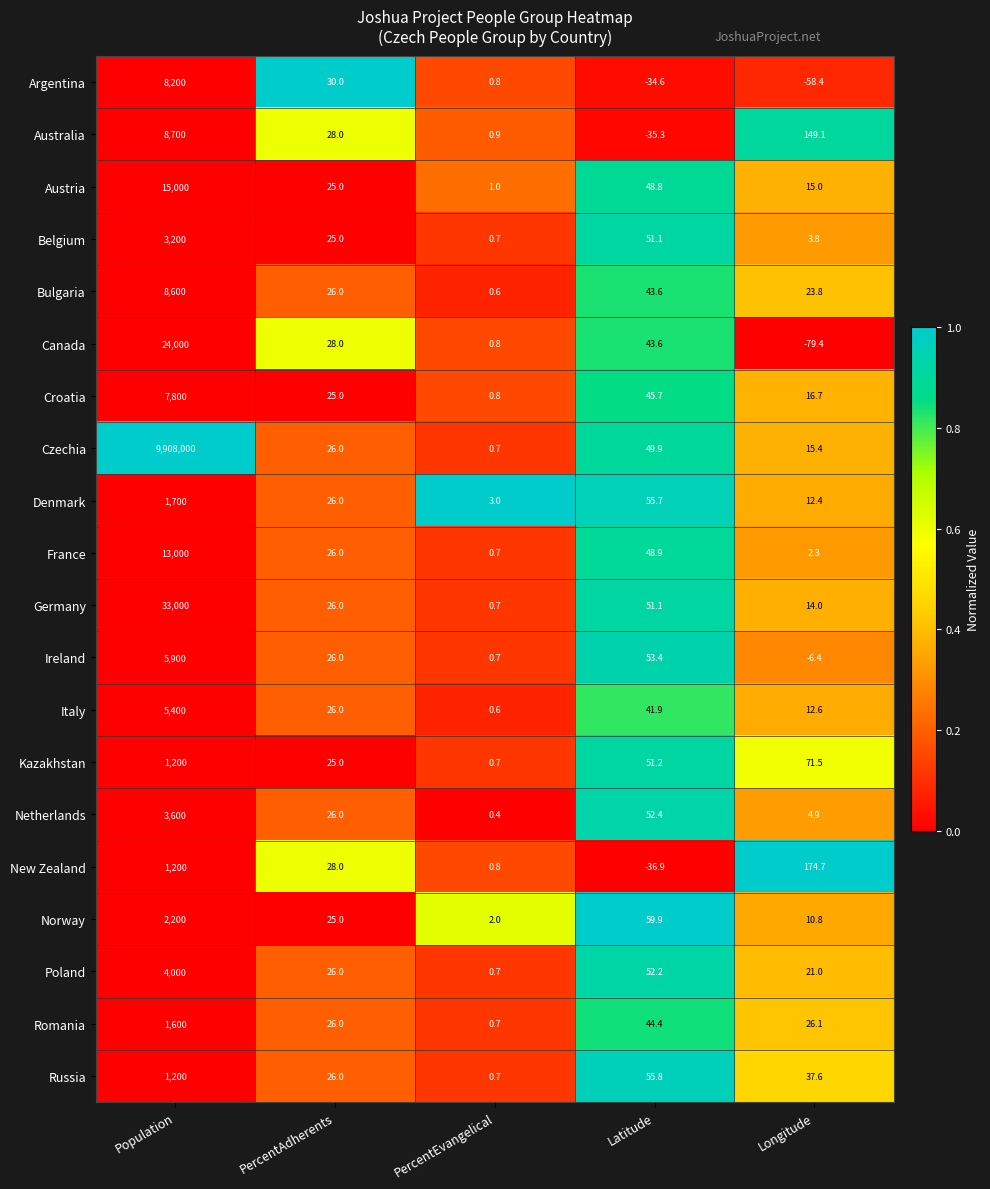

What is the sum of the Austria values at Latitude and Longitude?

63.8